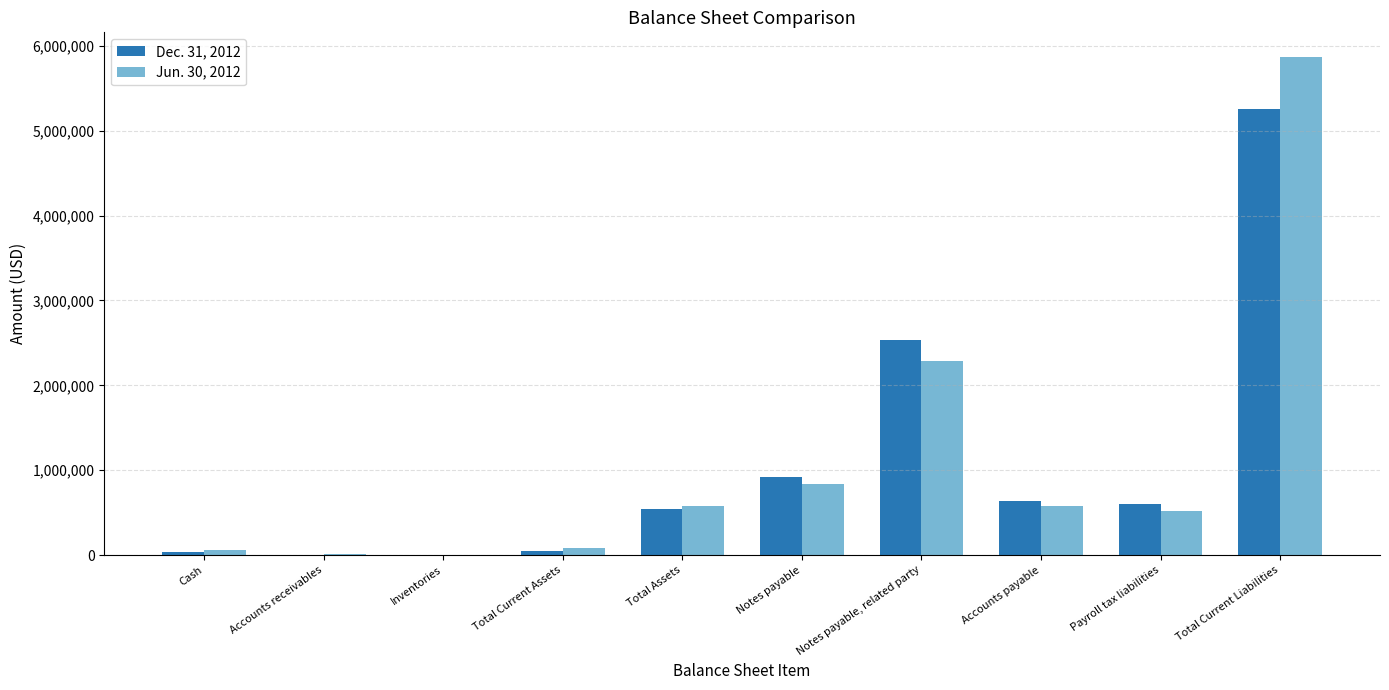

How many groups of bars are there?

10